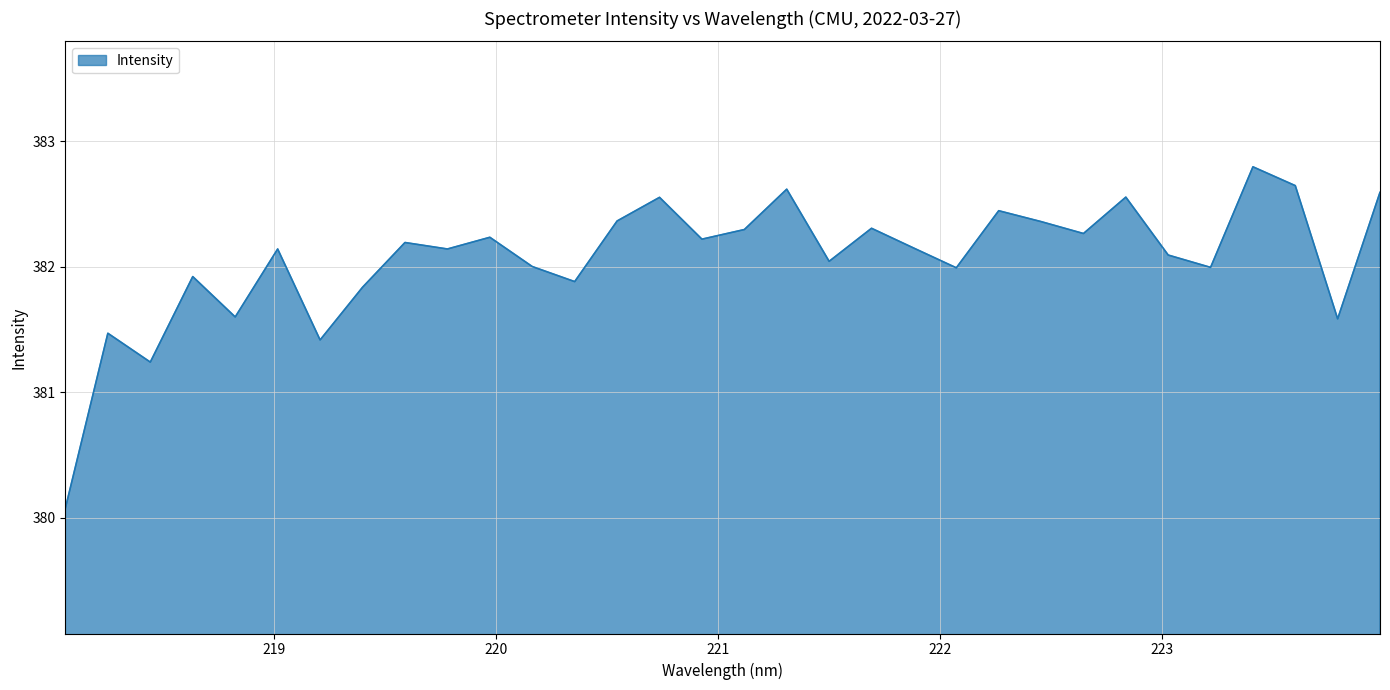

What is the greatest value displayed?

382.8